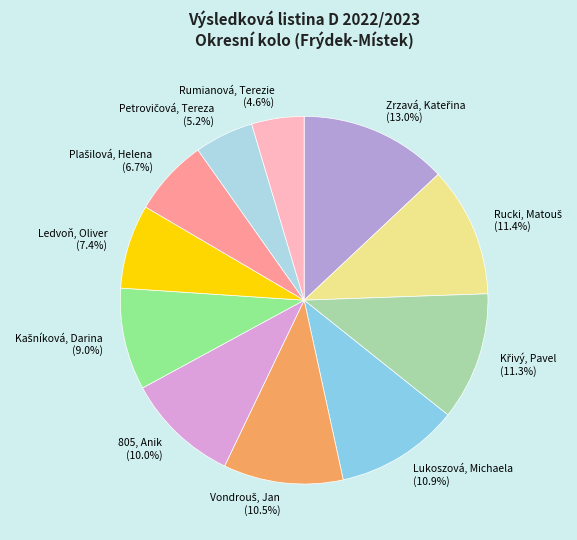

Which category has the smallest portion of the pie?

Rumianová, Terezie